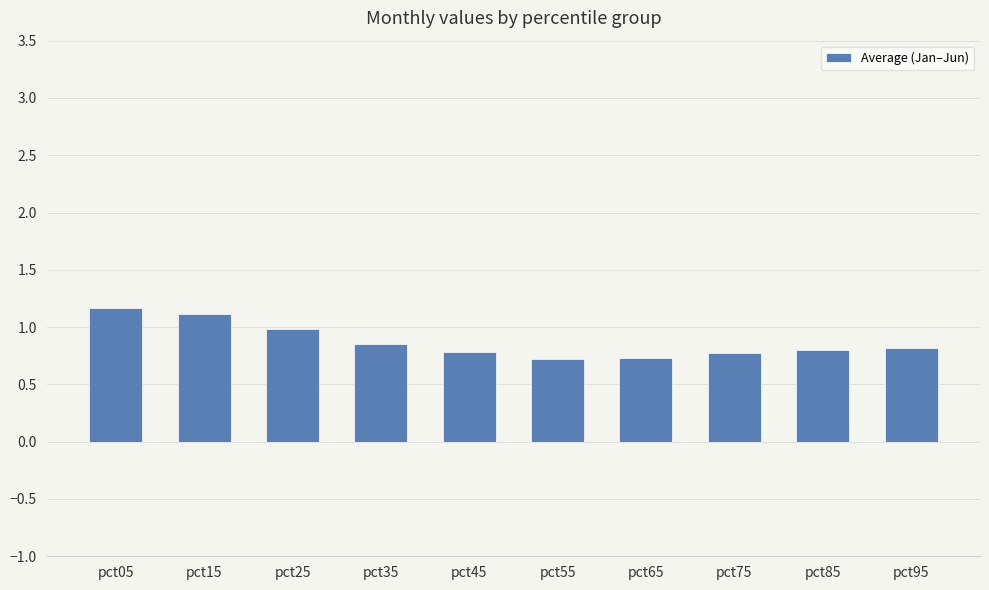

What is the approximate value at pct95?

0.8